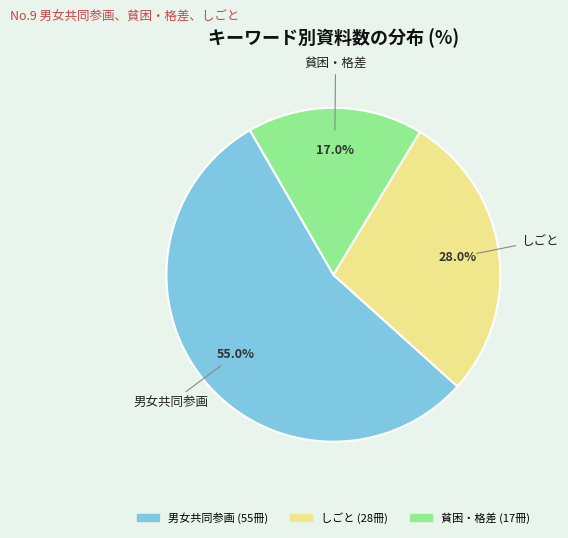

Rank the categories by value from highest to lowest.

男女共同参画, しごと, 貧困・格差